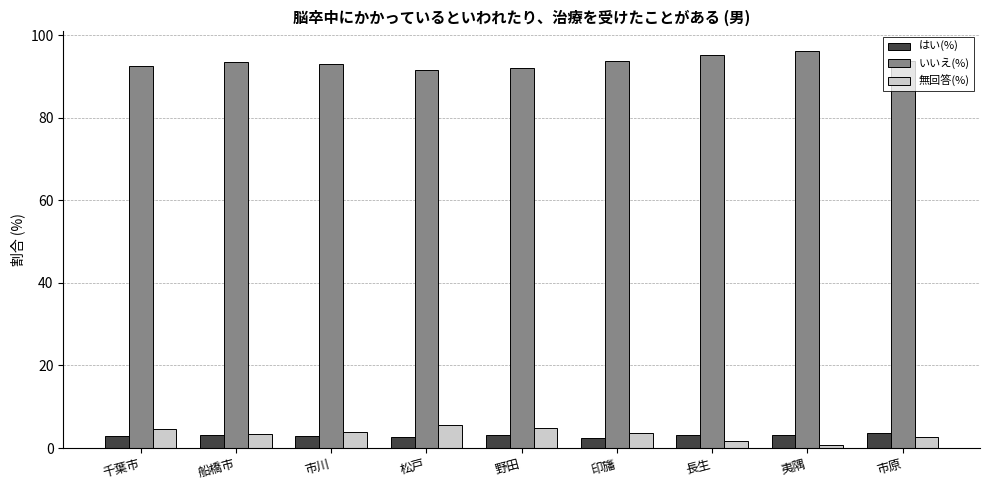

What is the highest value of the いいえ(%) series?

96.1